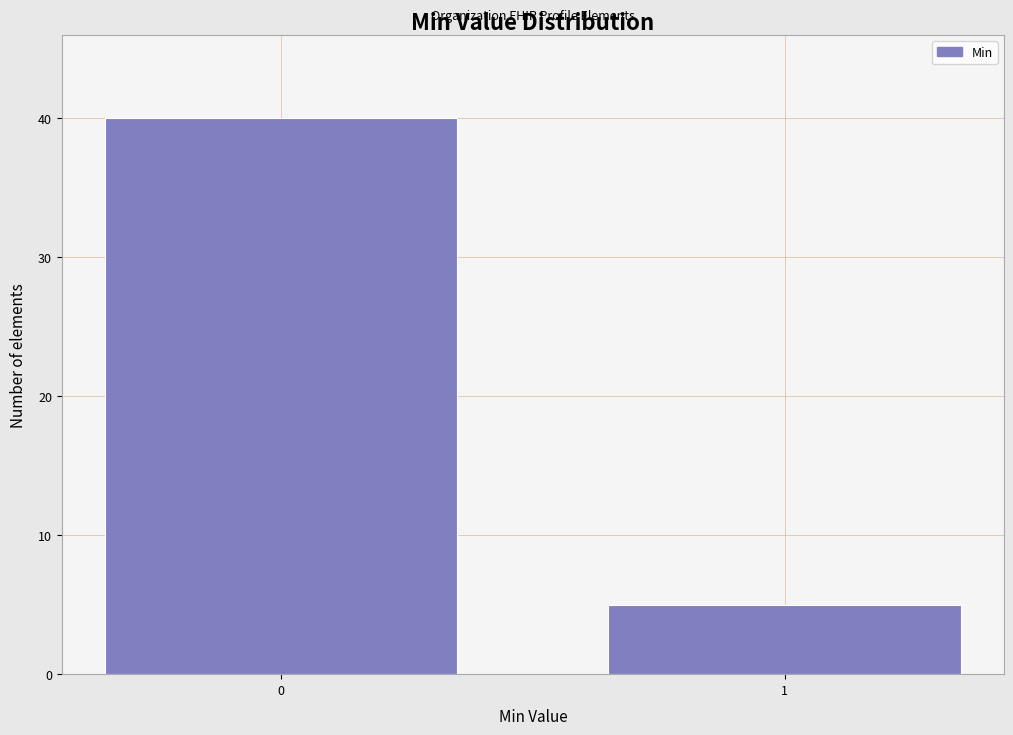

Reading left to right, list all the values displayed in this chart.

40	5